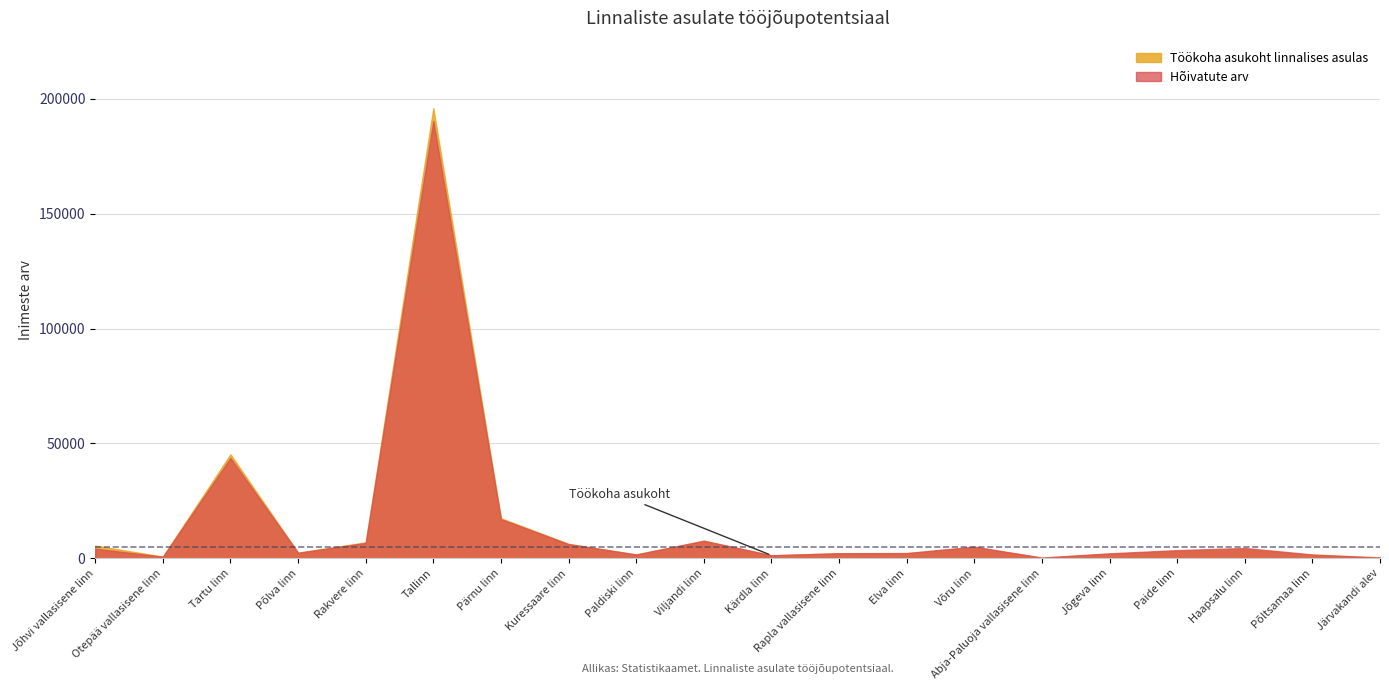

What is the difference between the highest and lowest values at Põltsamaa linn?

217